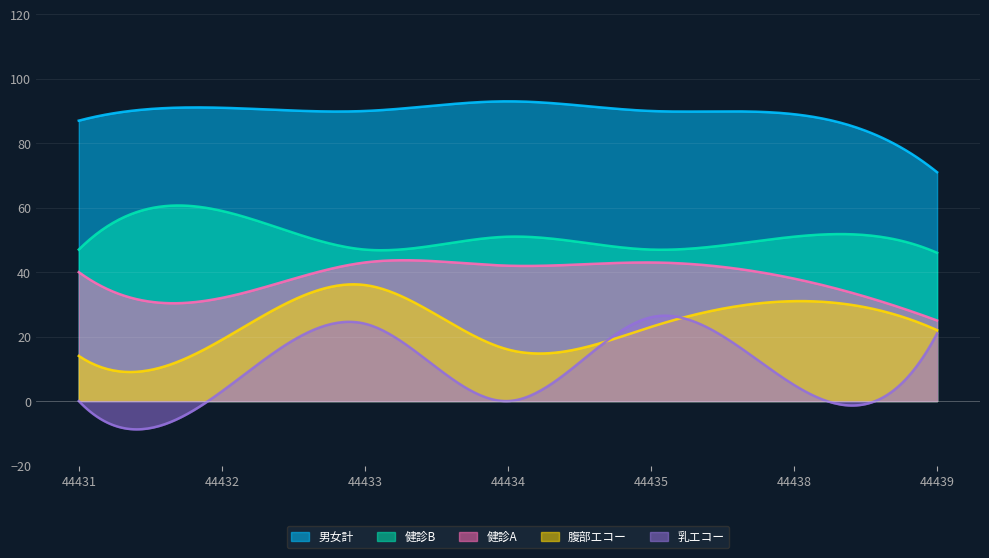

What is the spread (max minus min) of values at 44435?

67